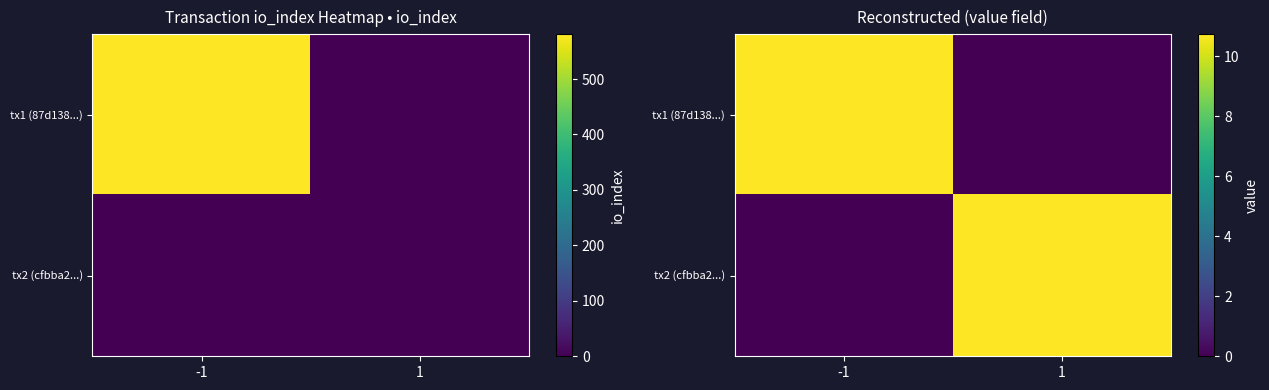

How many data points in tx2 (cfbba2...) are above 10?

1